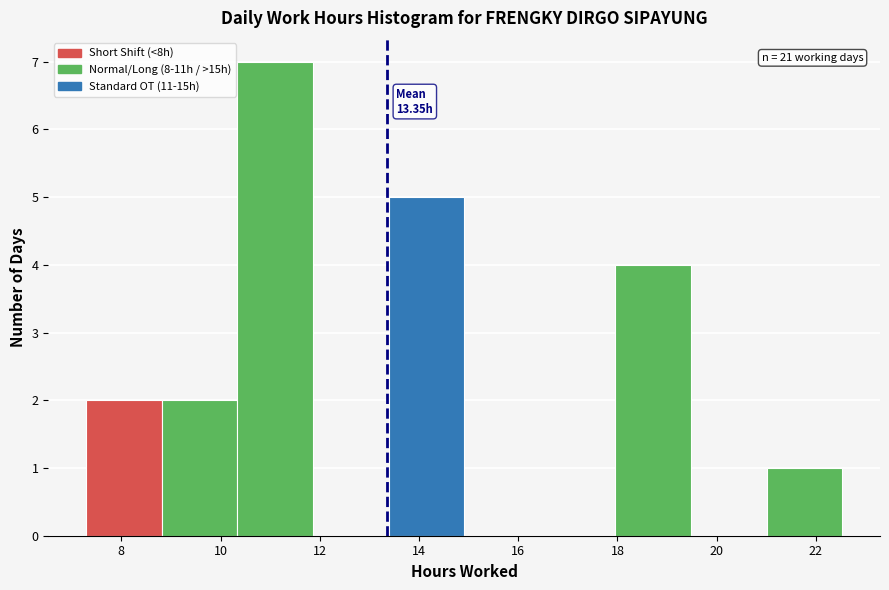

Over which range of the x-axis is the bar tallest?

10.4 to 11.8